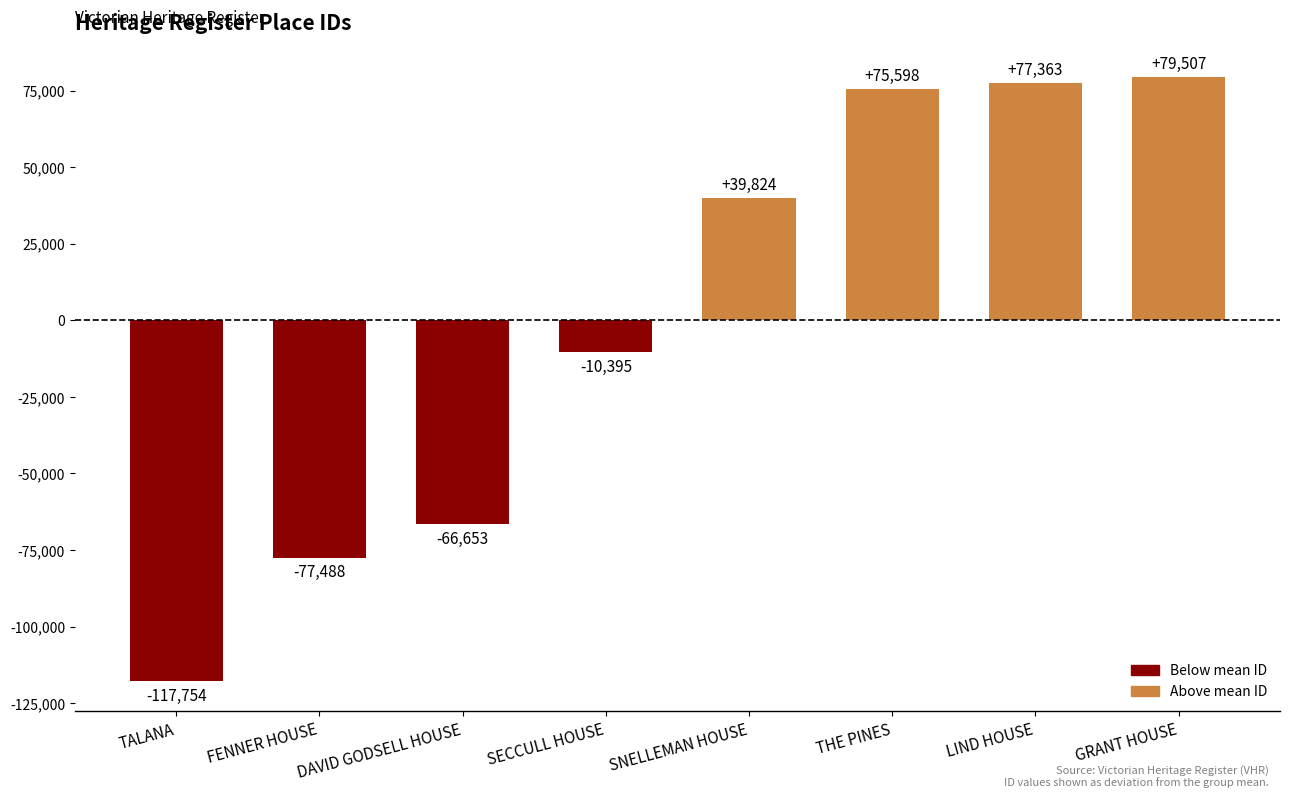

Are the bars grouped side by side (vs. stacked)?

No